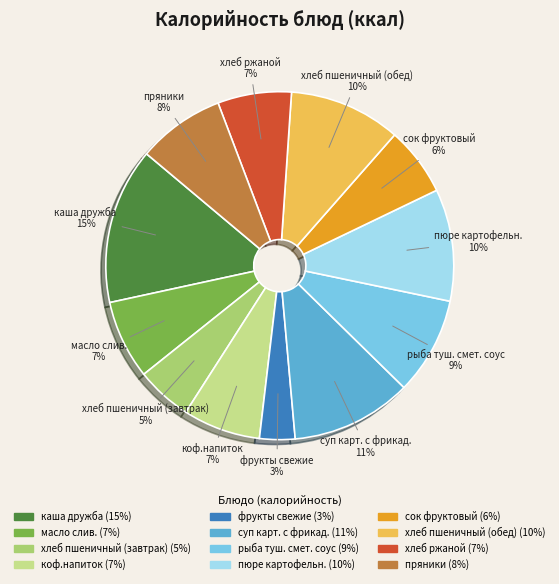

How many segments does this pie chart have?

12